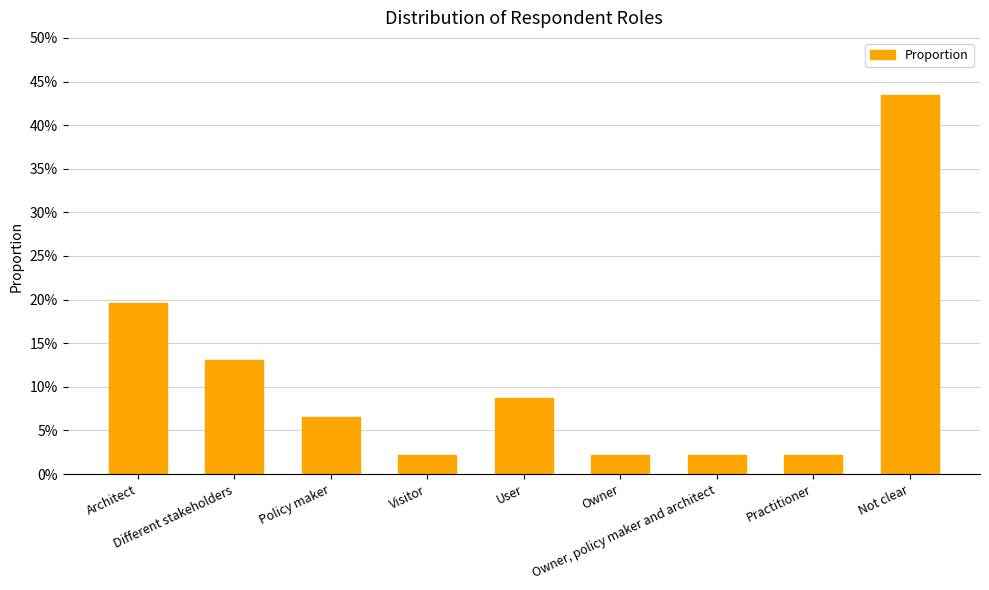

What is the sum of all values?

1.0